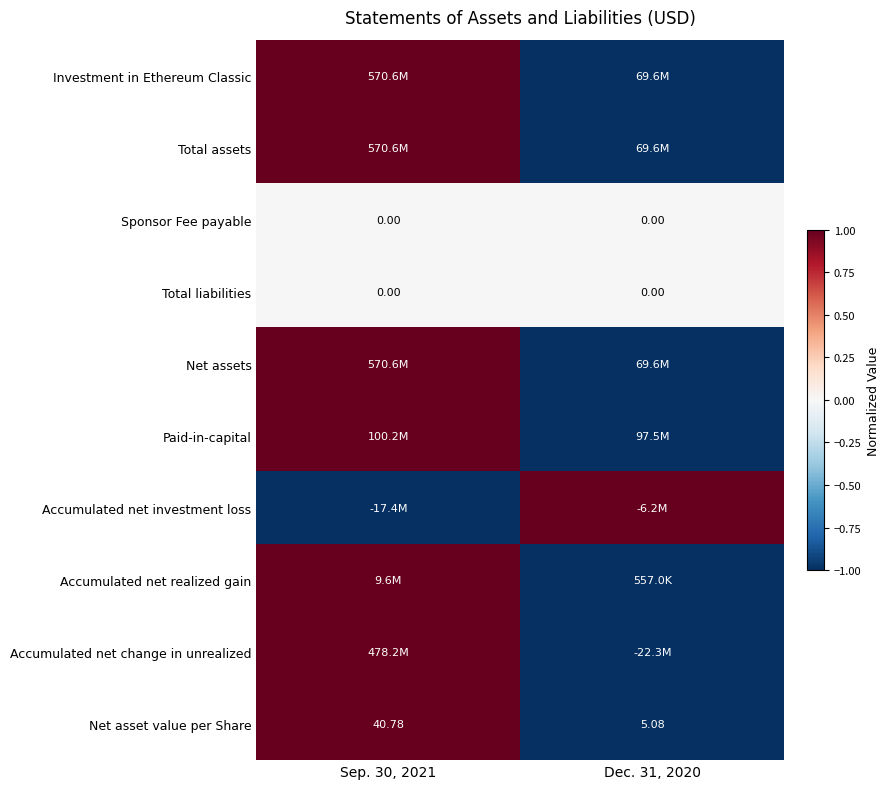

Is the value of Sponsor Fee payable at Dec. 31, 2020 greater than the value of Net asset value per Share at Dec. 31, 2020?

Yes